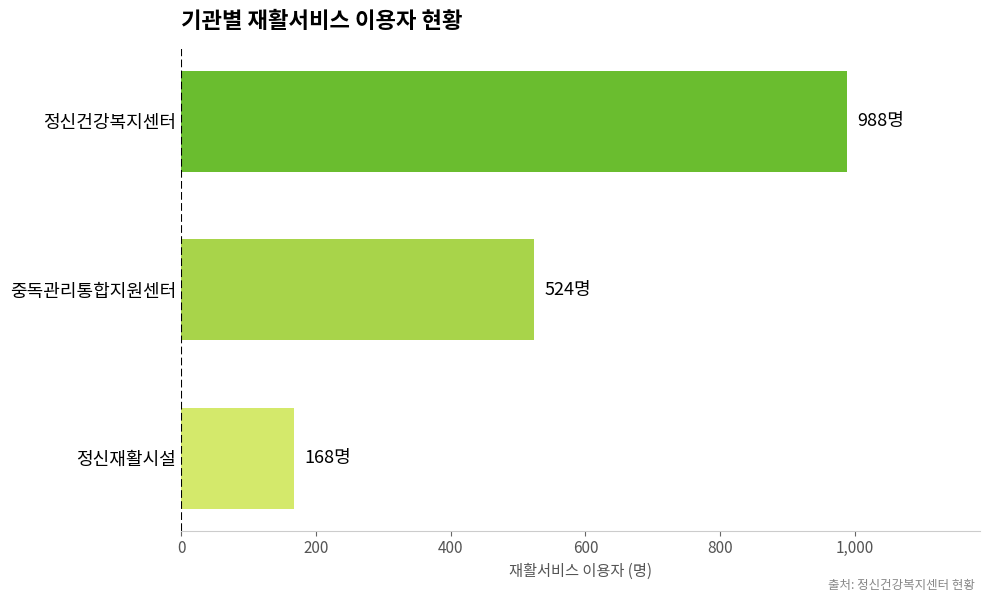

Which label corresponds to the largest value in the chart?

정신건강복지센터